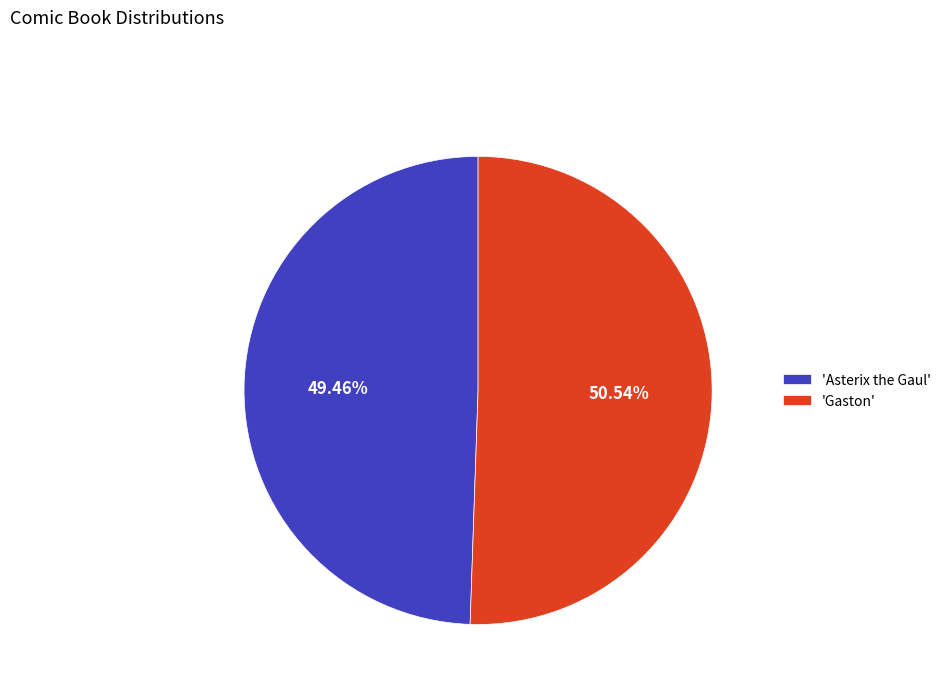

Rank the categories by value from lowest to highest.

'Asterix the Gaul', 'Gaston'